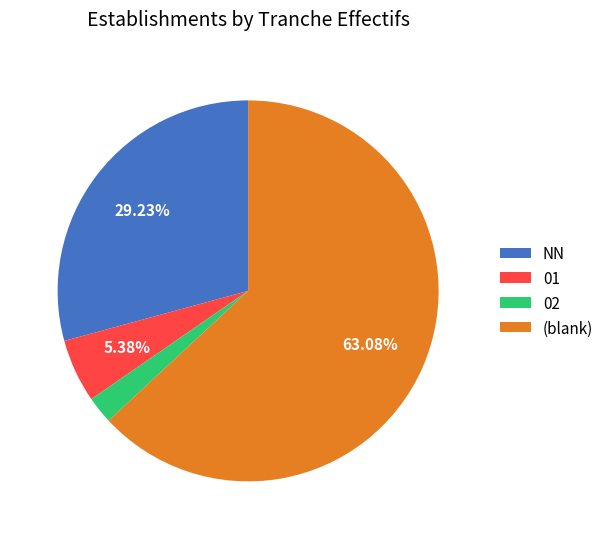

Combined, what portion of the pie is 01 and NN?

34.6%